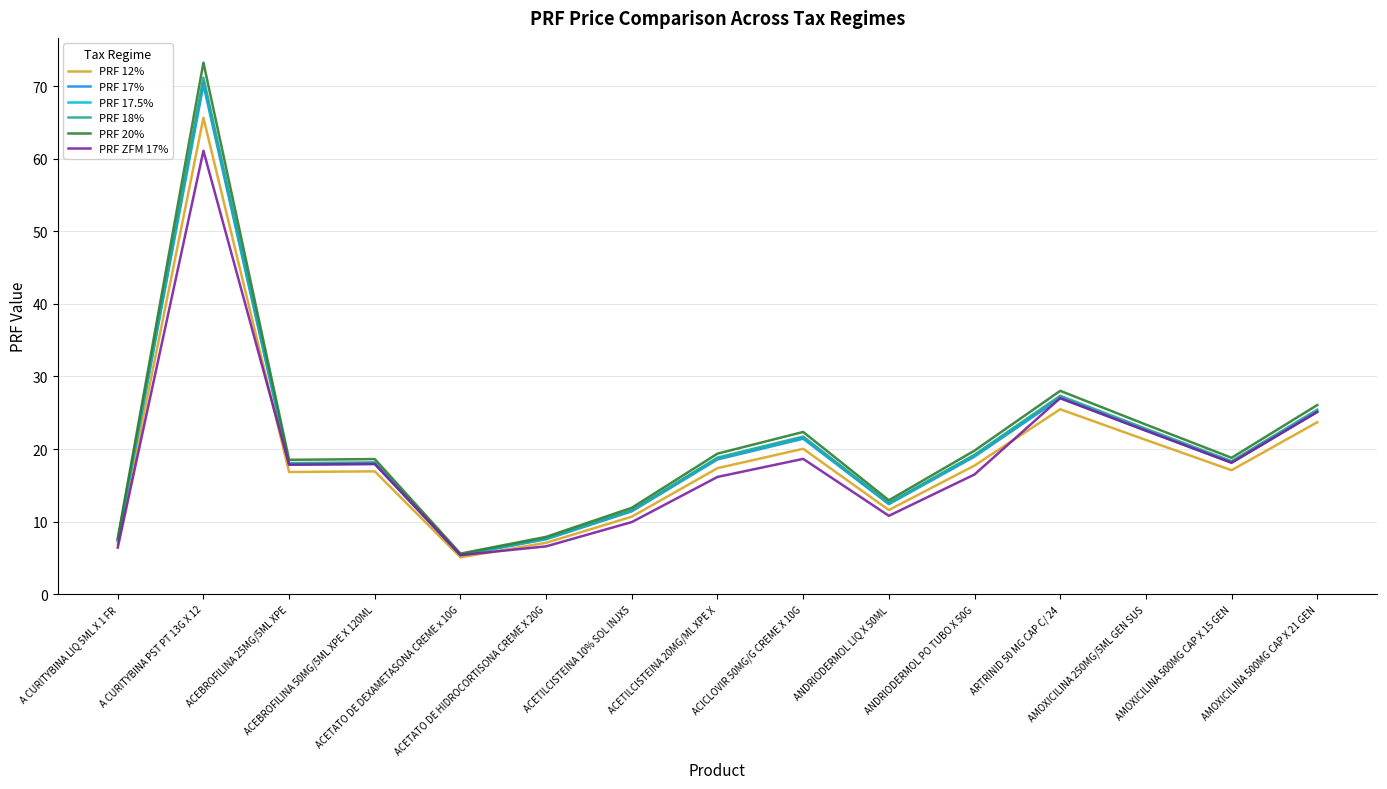

Which category has the lowest value across all series?

ACETATO DE DEXAMETASONA CREME x 10G